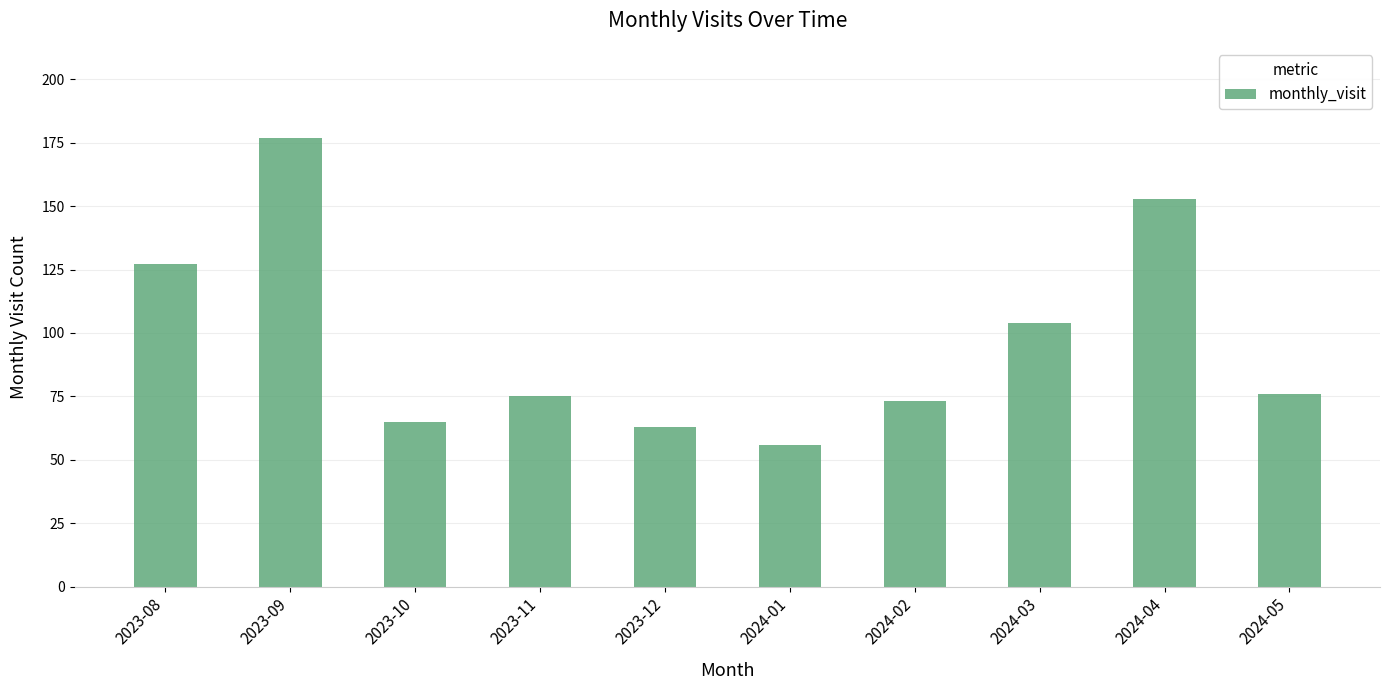

At which category does the chart reach its peak across all series?

2023-09